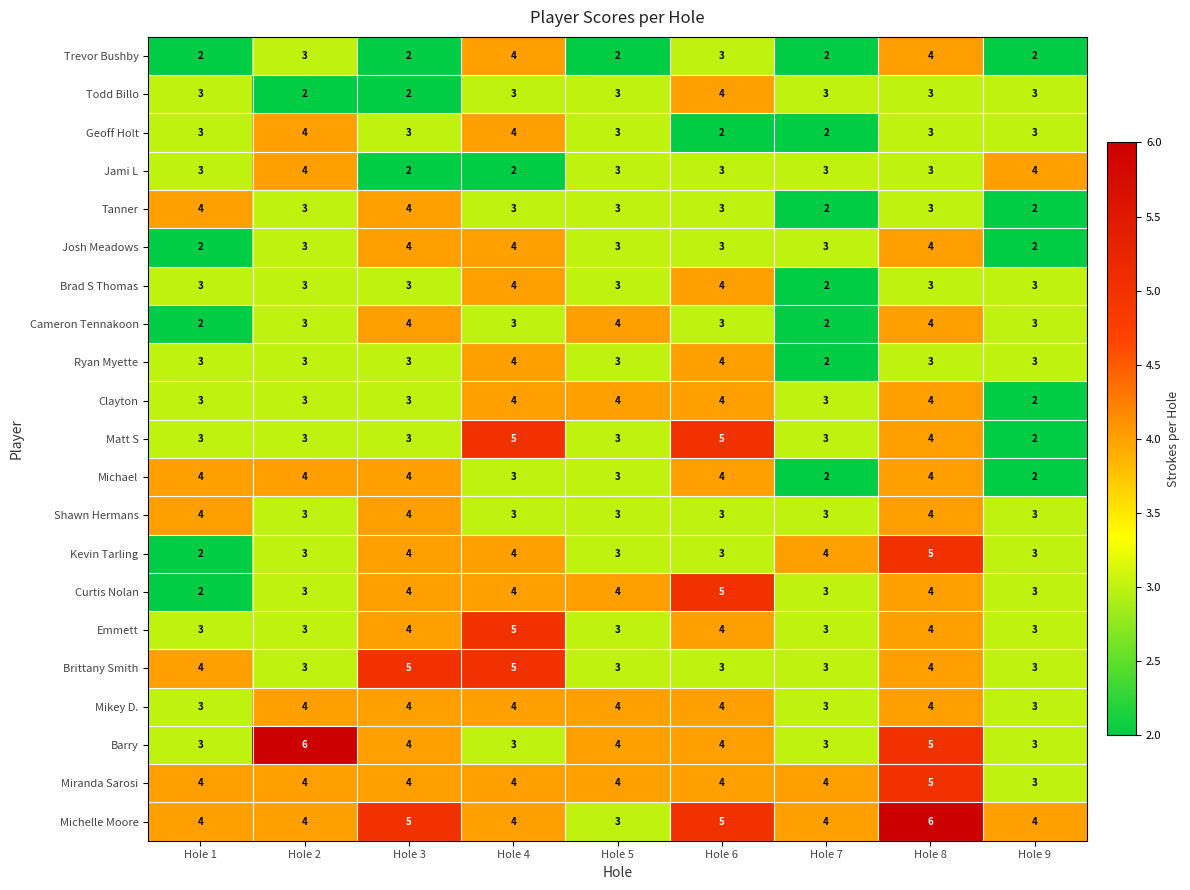

The value of Miranda Sarosi at Hole 4 is 6. True or false?

False